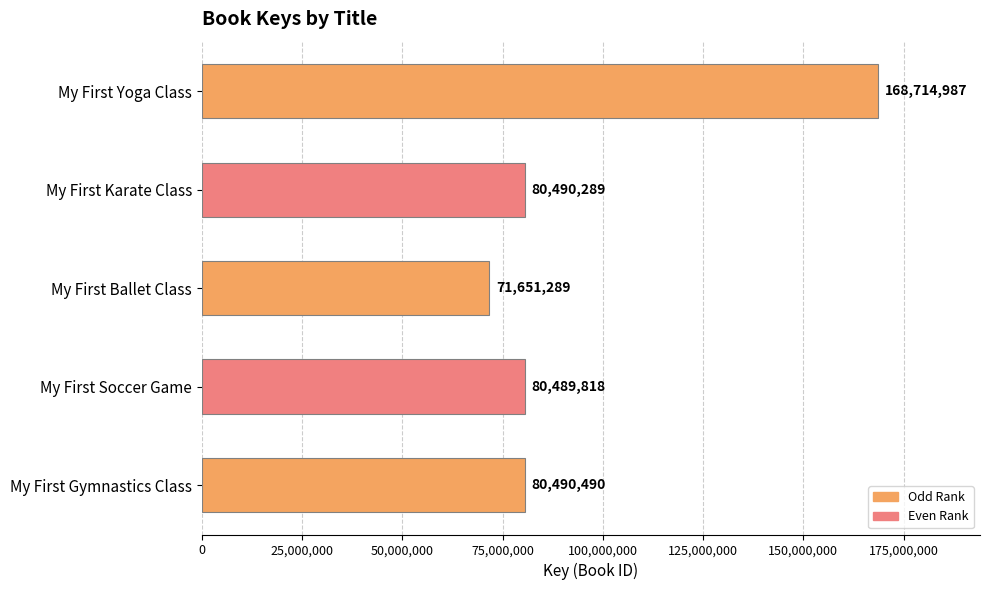

Reading top to bottom, list all the values displayed in this chart.

168714987	80490289	71651289	80489818	80490490